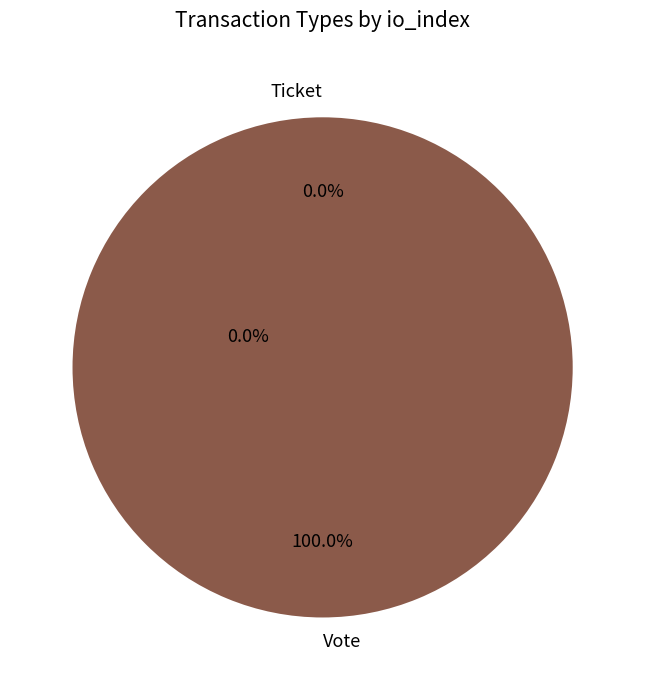

Between Vote and Ticket, which is larger?

Vote